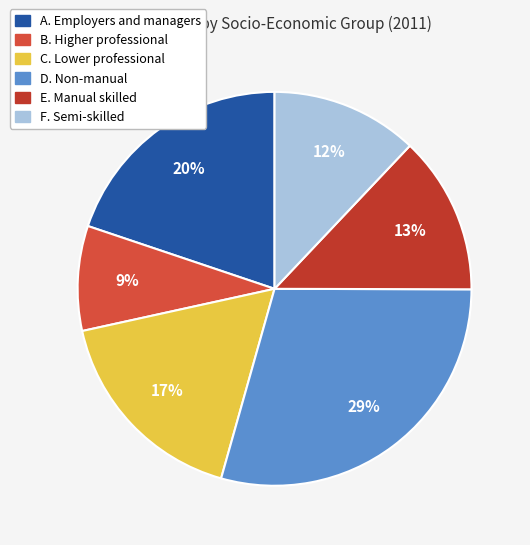

Count the number of slices in the pie.

6